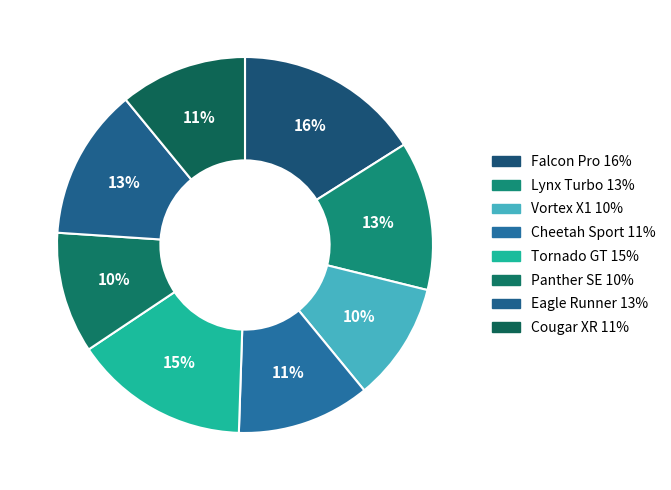

Which slice is the smallest?

Vortex X1